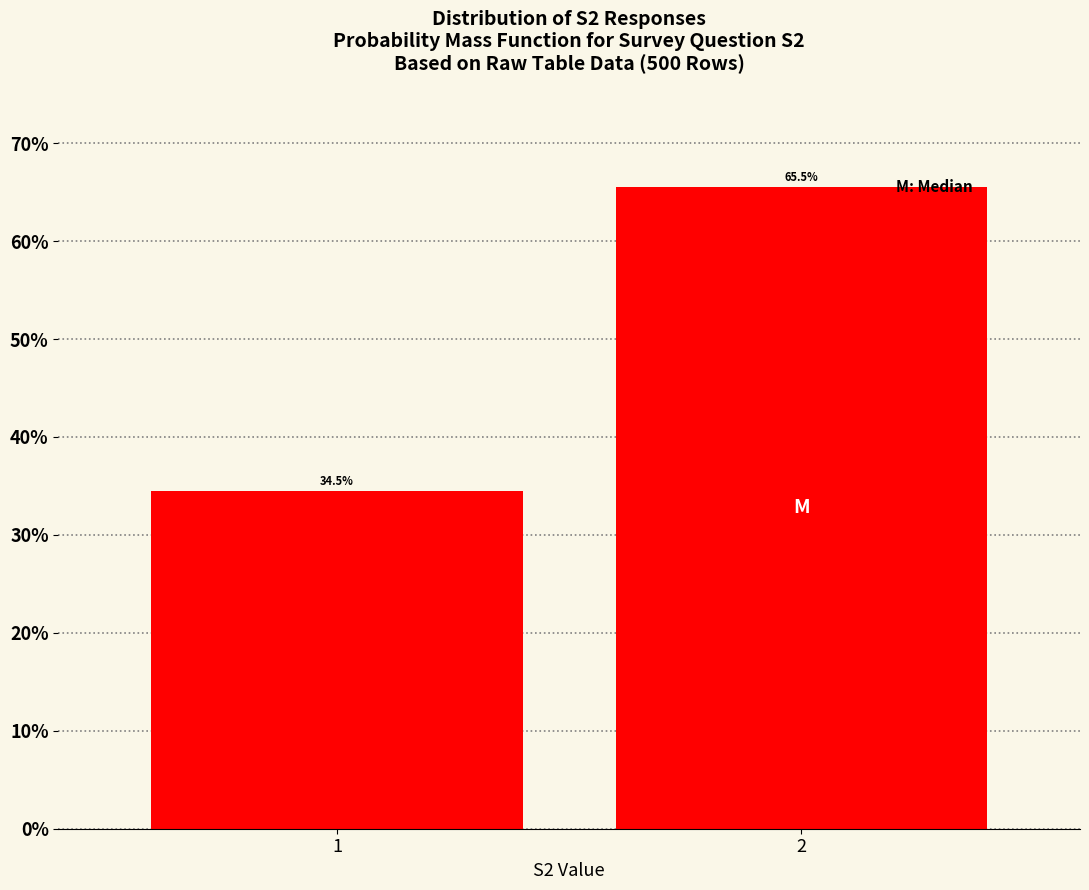

Reading left to right, transcribe all the data shown in this chart.

34.5	65.5